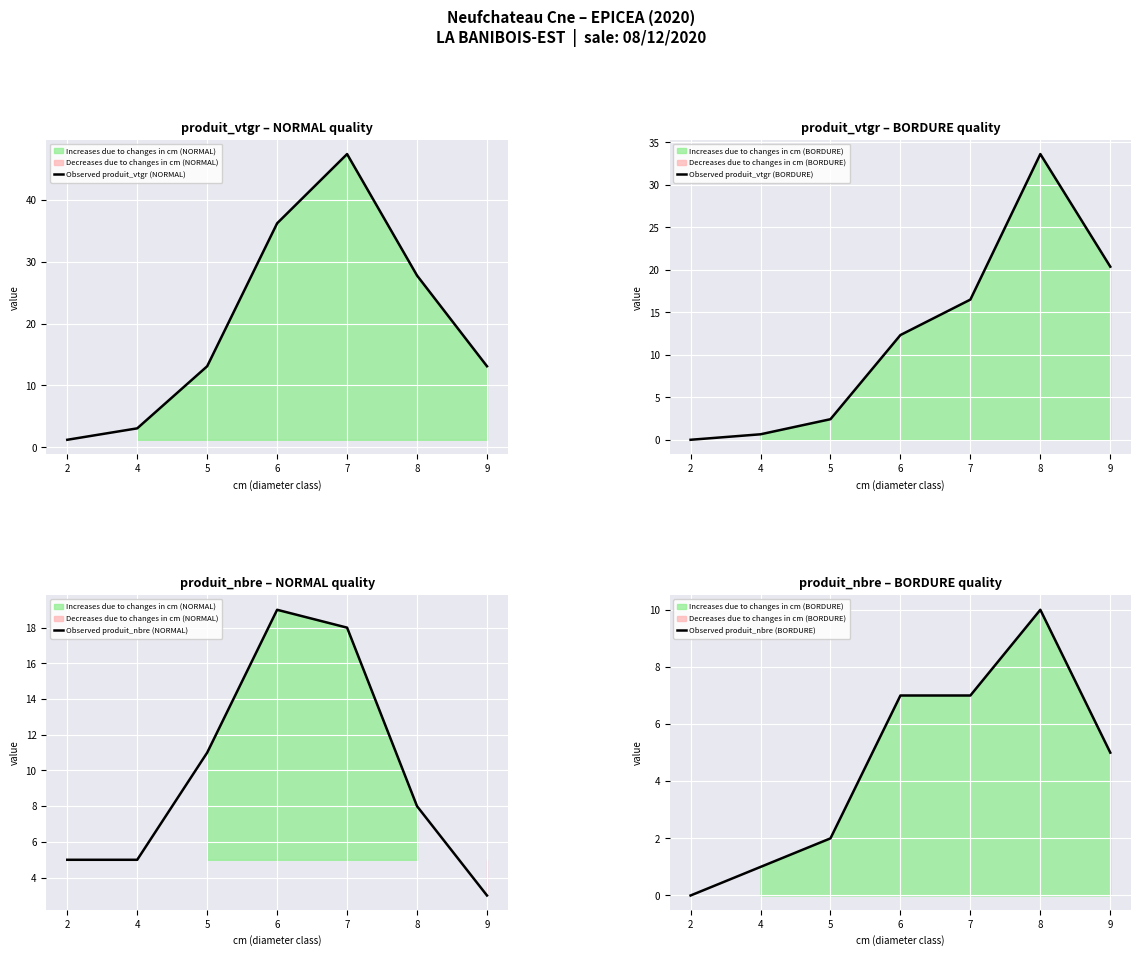

What is the difference between the second highest and second lowest values in the Observed produit_vtgr (NORMAL) series?

33.1